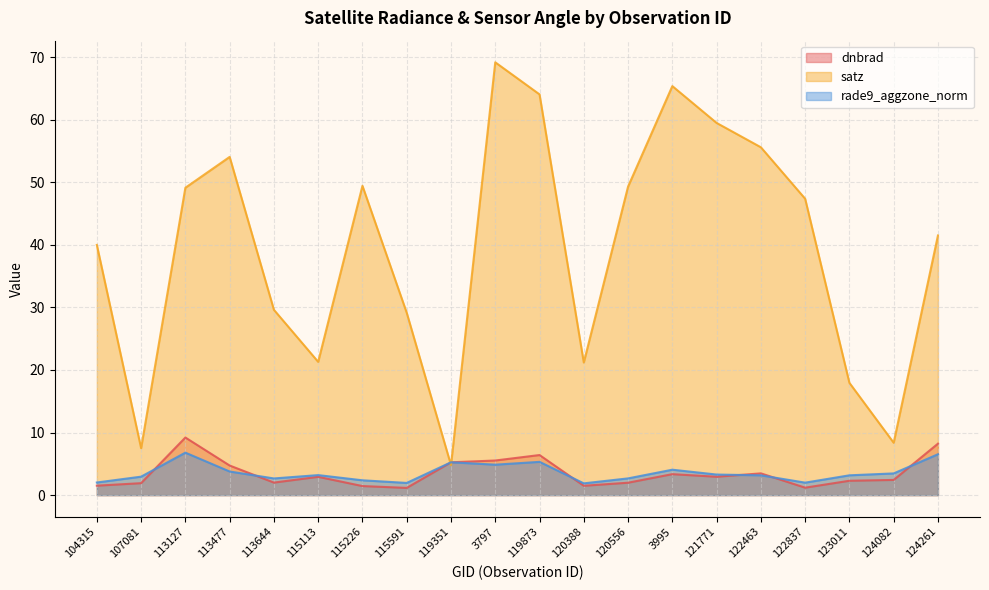

True or false: dnbrad has a value of 2.4 at 104315.

False